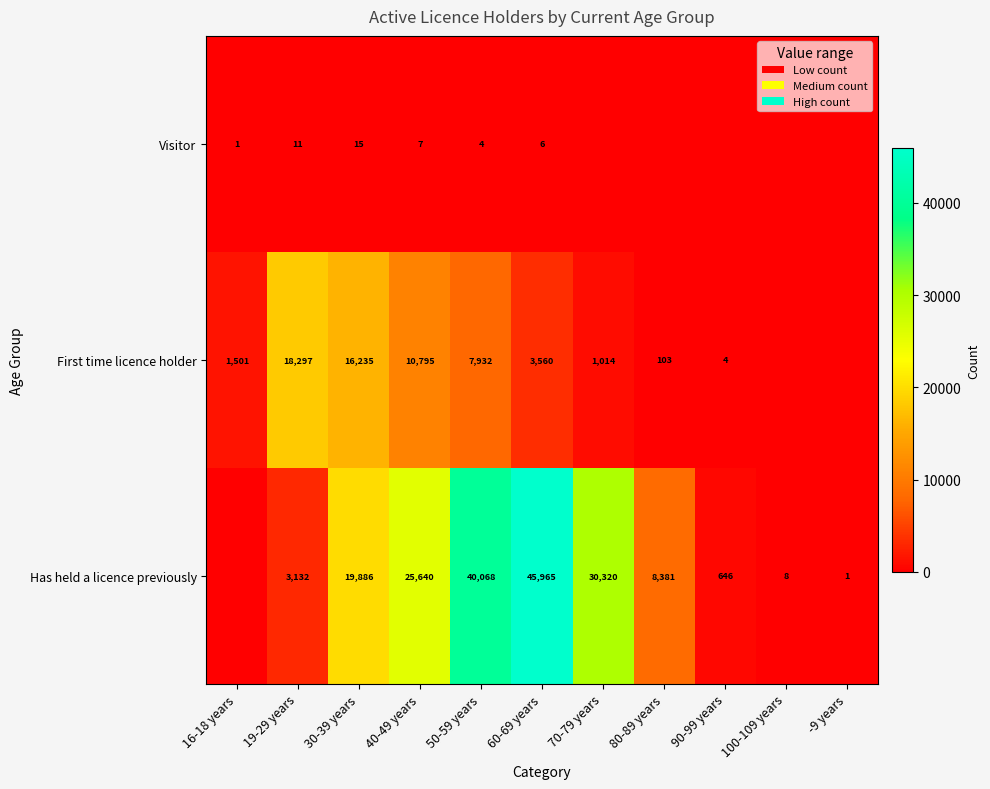

What is the difference between the Has held a licence previously values at 19-29 years and 40-49 years?

22508